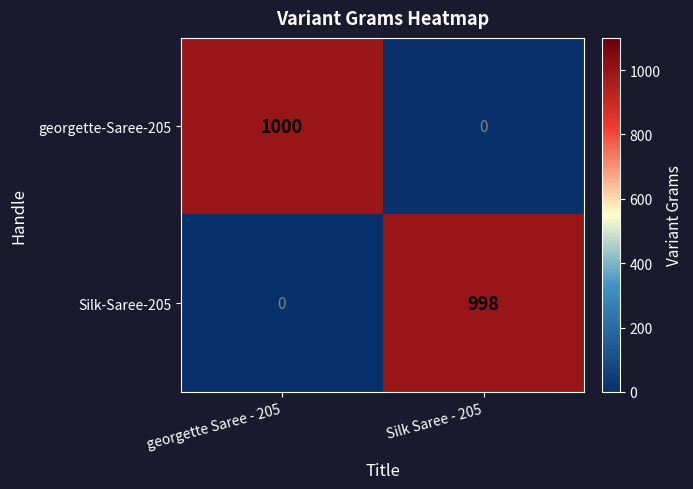

What is the maximum value shown in the chart?

1000